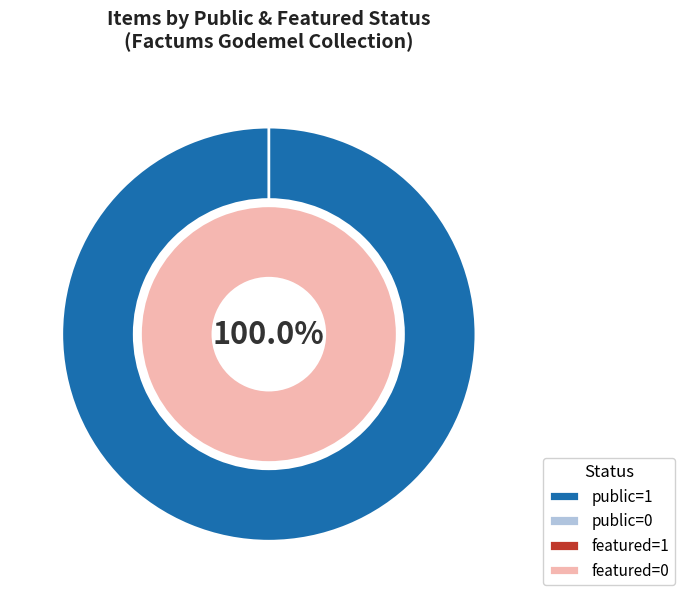

Does 53283 represent more than half of the total?

No